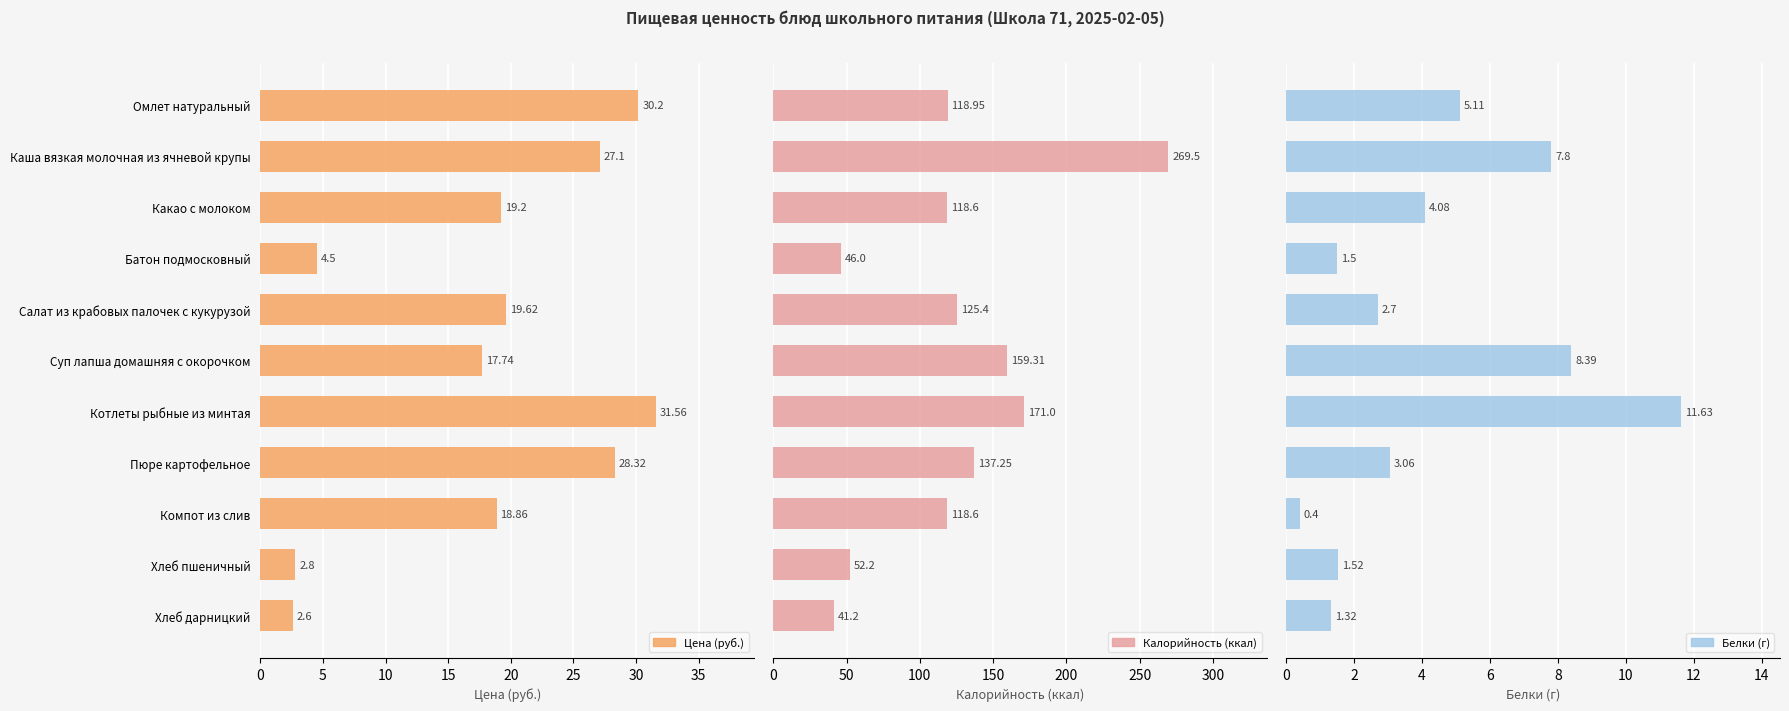

How many values in the Белки (г) series exceed 3?

6